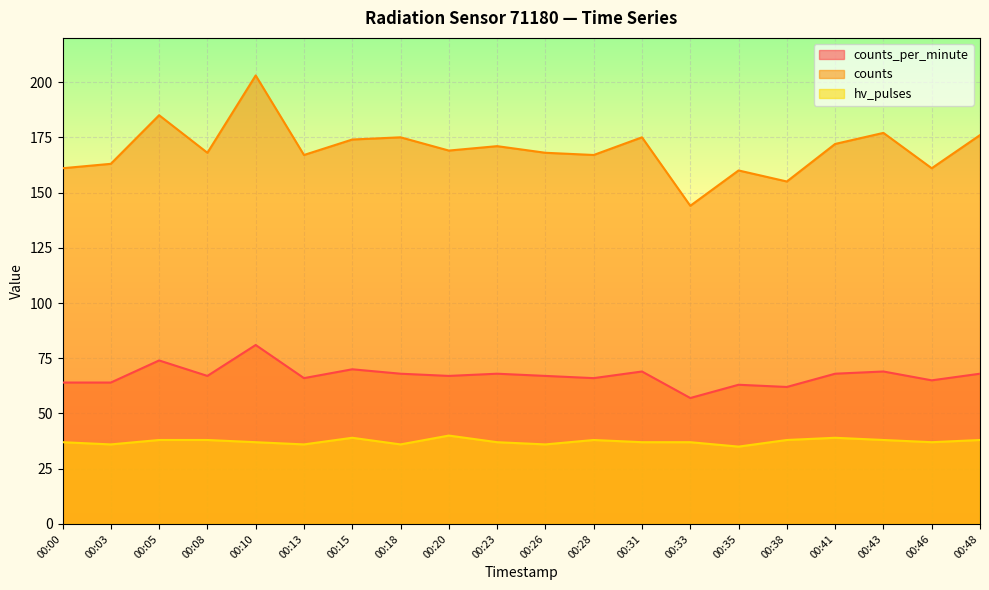

Reading left to right, transcribe all the data shown in this chart.

counts_per_minute: 00:00=64	00:03=64	00:05=74	00:08=67	00:10=81	00:13=66	00:15=70	00:18=68	00:20=67	00:23=68	00:26=67	00:28=66	00:31=69	00:33=57	00:35=63	00:38=62	00:41=68	00:43=69	00:46=65	00:48=68
counts: 00:00=161	00:03=163	00:05=185	00:08=168	00:10=203	00:13=167	00:15=174	00:18=175	00:20=169	00:23=171	00:26=168	00:28=167	00:31=175	00:33=144	00:35=160	00:38=155	00:41=172	00:43=177	00:46=161	00:48=176
hv_pulses: 00:00=37	00:03=36	00:05=38	00:08=38	00:10=37	00:13=36	00:15=39	00:18=36	00:20=40	00:23=37	00:26=36	00:28=38	00:31=37	00:33=37	00:35=35	00:38=38	00:41=39	00:43=38	00:46=37	00:48=38